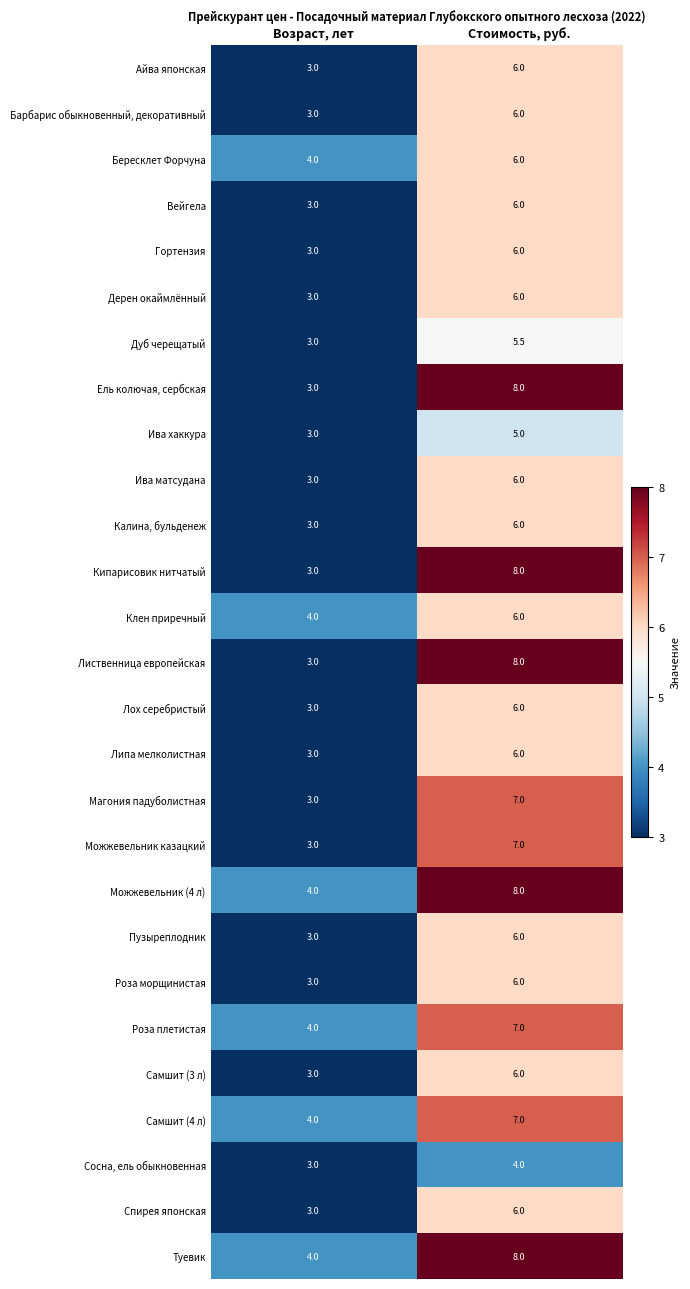

True or false: Дерен окаймлённый has a value of 4.1 at Стоимость, руб..

False